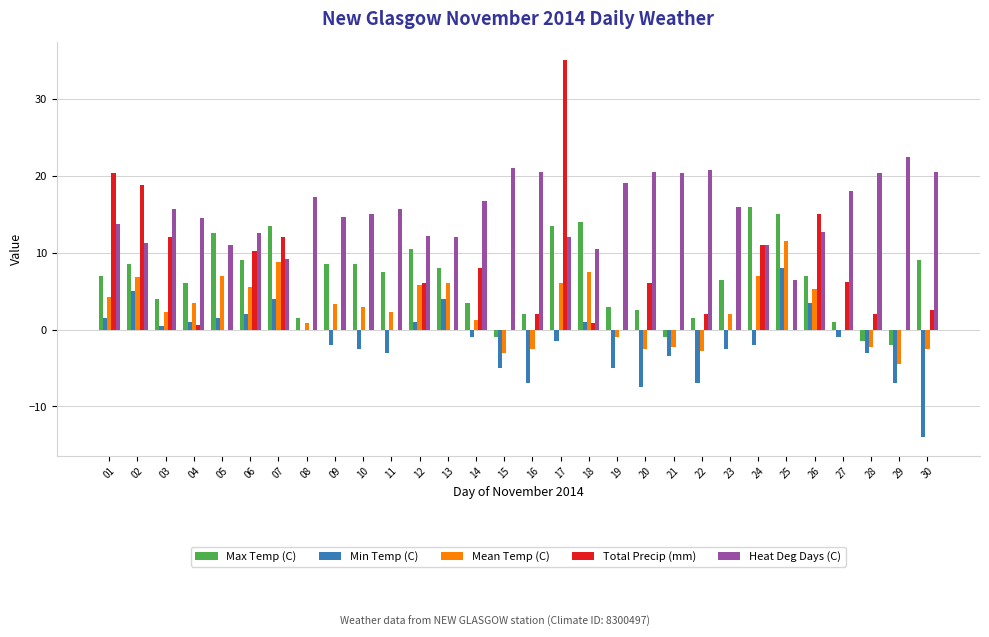

At which category is the sum across all series the highest?

17